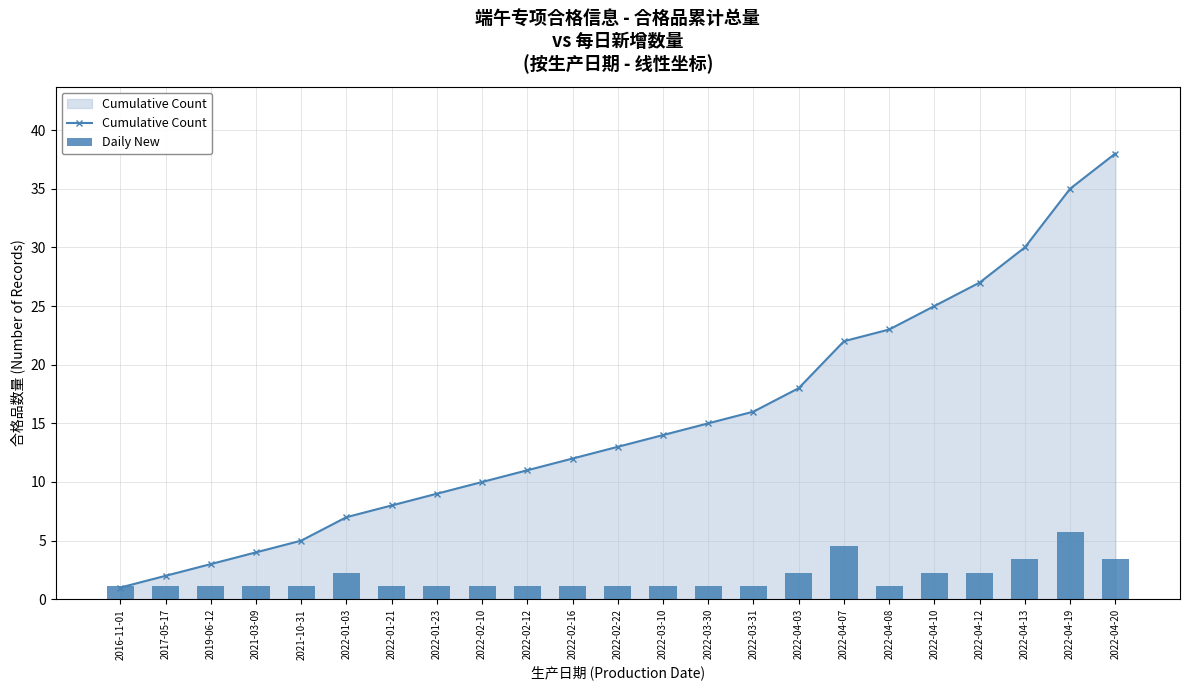

How many distinct data groups are displayed?

2